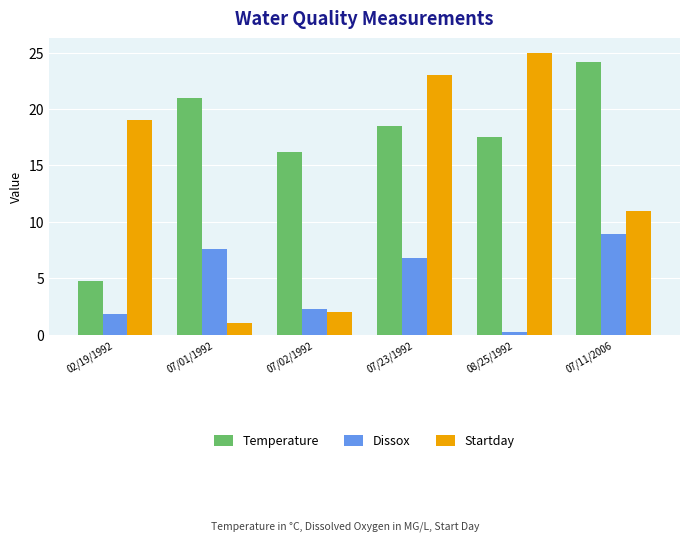

Which series has the widest spread of values?

Startday